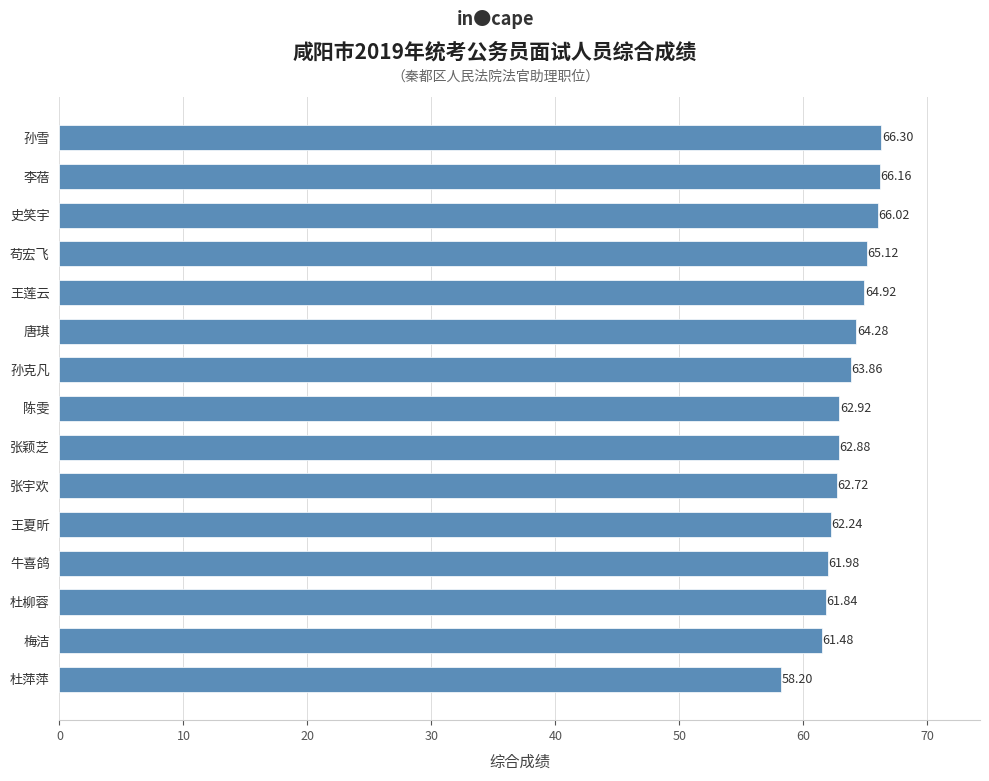

How many bars are there in total?

15